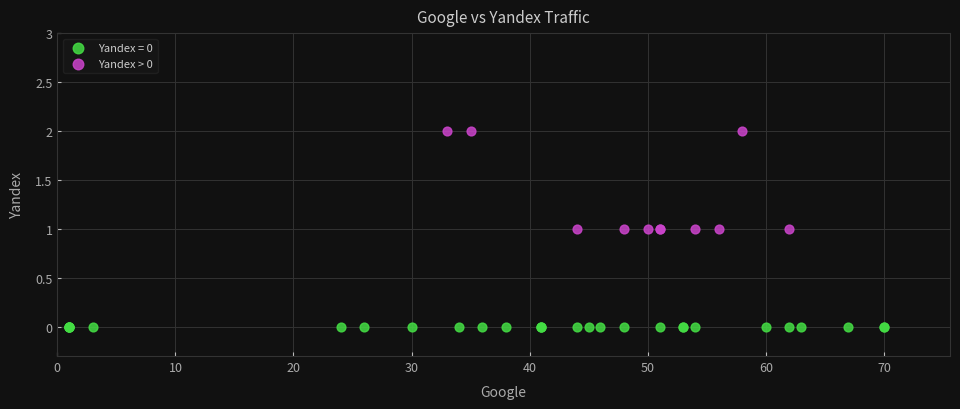

Which series reaches the maximum Y coordinate?

Yandex > 0